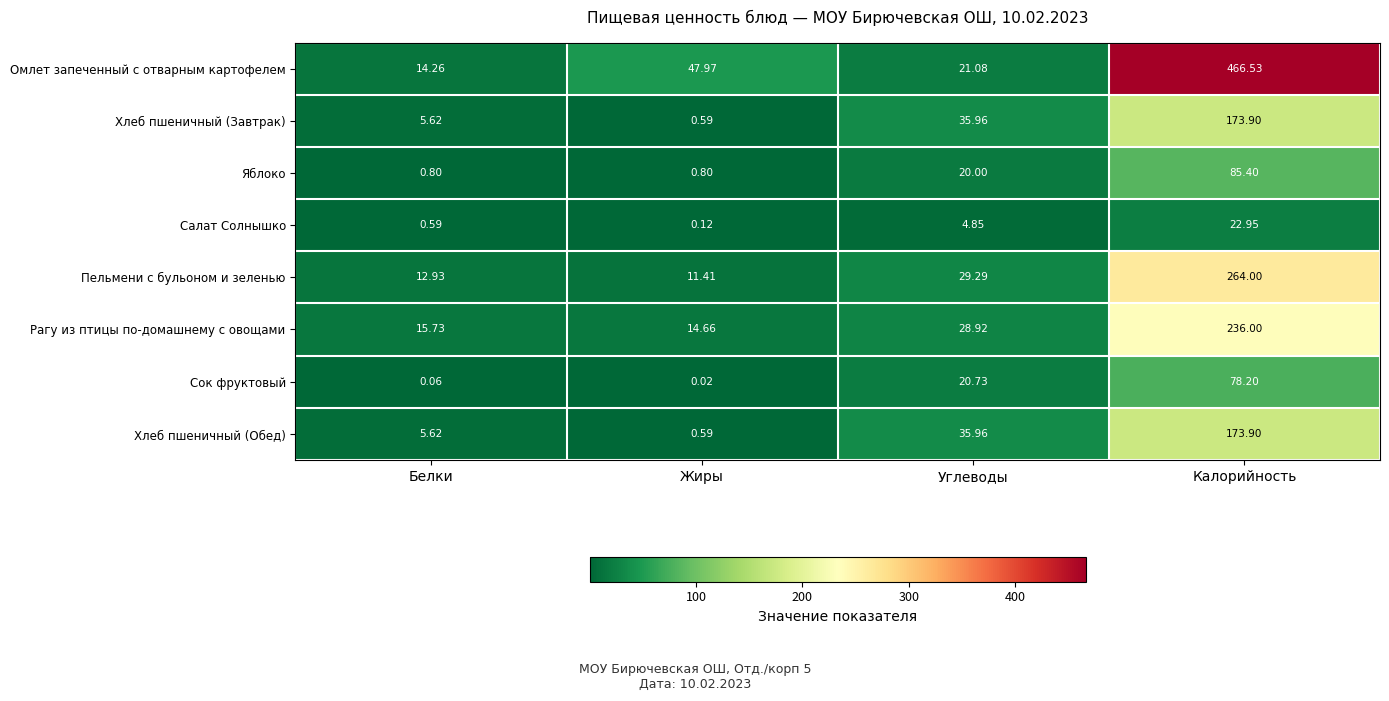

Where does the Салат Солнышко series first go above 4?

Углеводы